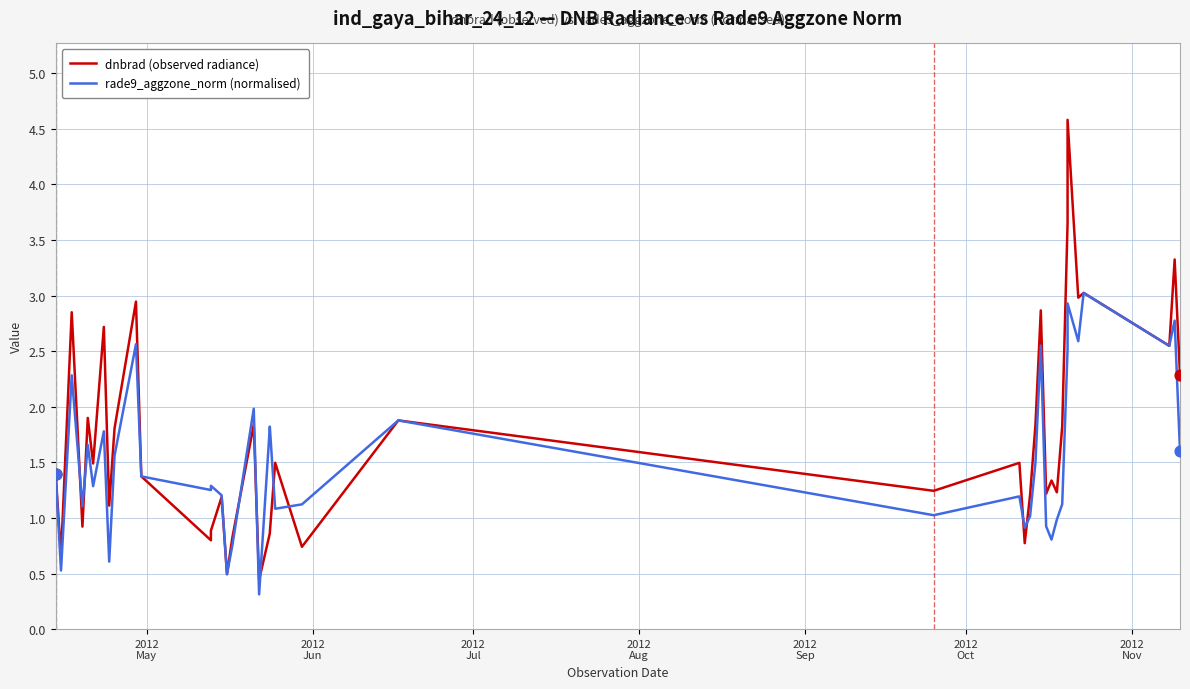

Which series has the largest total across all categories?

dnbrad (observed radiance)